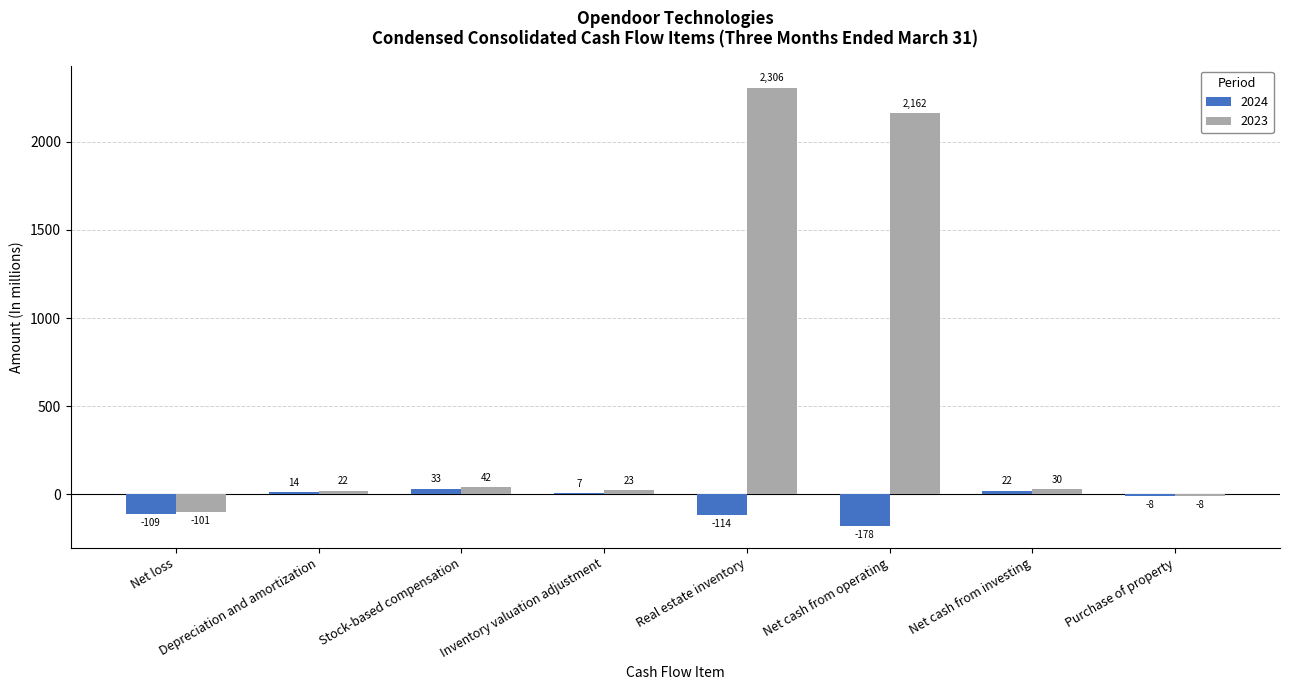

At which category does the chart reach its peak across all series?

Real estate inventory